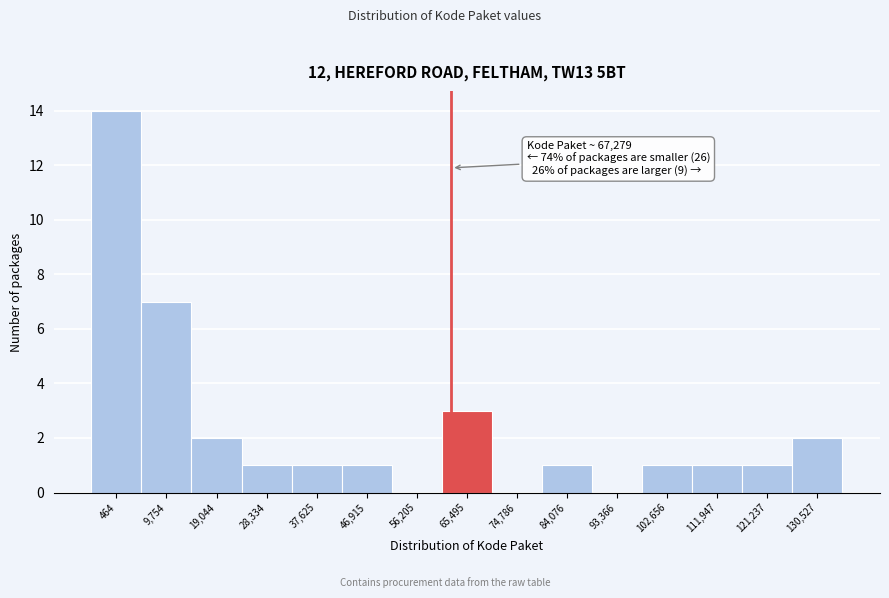

Reading right to left, what are all the values shown in this chart?

130,527=2	121,237=1	111,947=1	102,656=1	93,366=0	84,076=1	74,786=0	65,495=3	56,205=0	46,915=1	37,625=1	28,334=1	19,044=2	9,754=7	464=14